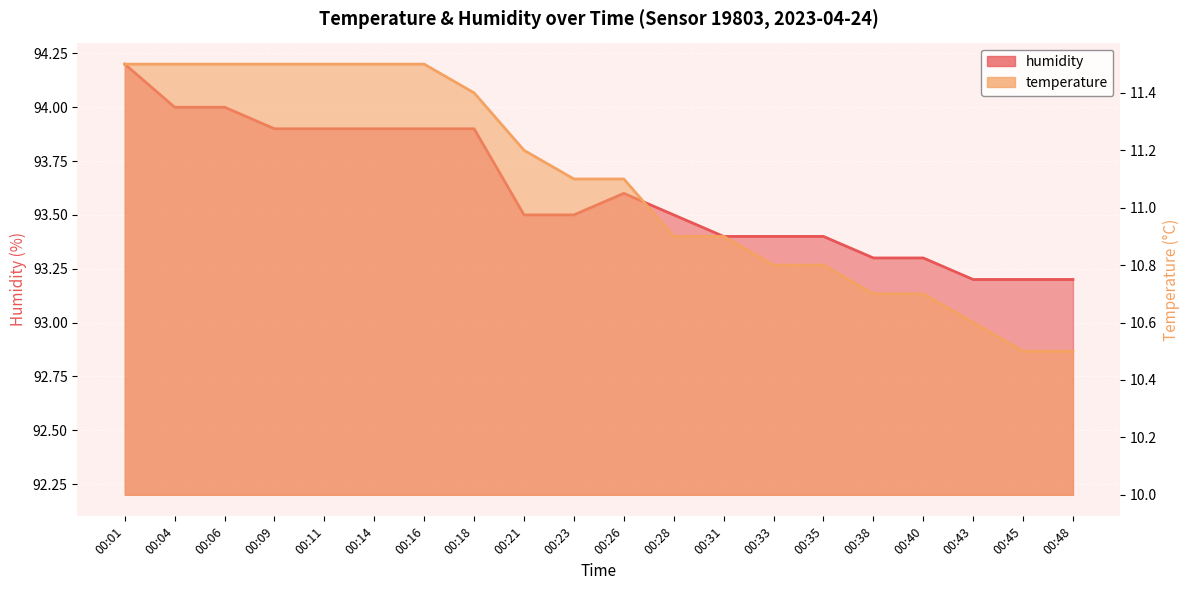

What is the value of the temperature point at the 11th from the left?

11.1